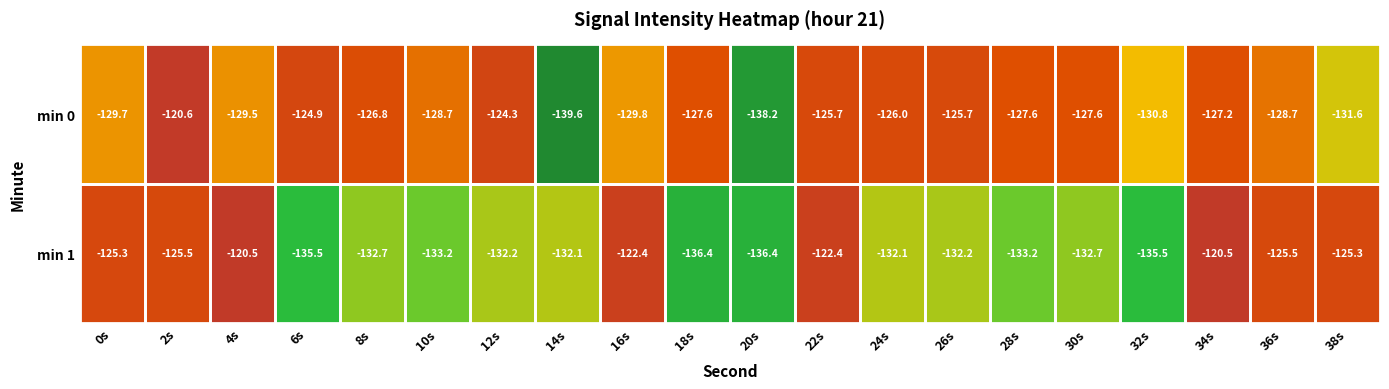

List the series in order of their overall mean, lowest first.

min 1, min 0